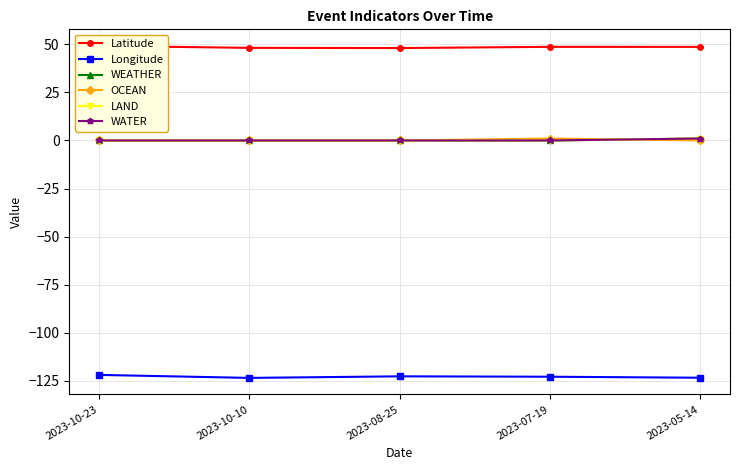

Reading right to left, list all the values displayed in this chart.

Latitude: 2023-05-14=48.7	2023-07-19=48.7	2023-08-25=48.1	2023-10-10=48.2	2023-10-23=49.2
Longitude: 2023-05-14=-123.4	2023-07-19=-122.9	2023-08-25=-122.7	2023-10-10=-123.5	2023-10-23=-122.0
WEATHER: 2023-05-14=1.0	2023-07-19=0.0	2023-08-25=0.0	2023-10-10=0.0	2023-10-23=0.0
OCEAN: 2023-05-14=0.0	2023-07-19=1.0	2023-08-25=0.0	2023-10-10=0.0	2023-10-23=0.0
LAND: 2023-05-14=1.0	2023-07-19=0.0	2023-08-25=0.0	2023-10-10=0.0	2023-10-23=0.0
WATER: 2023-05-14=1.0	2023-07-19=0.0	2023-08-25=0.0	2023-10-10=0.0	2023-10-23=0.0